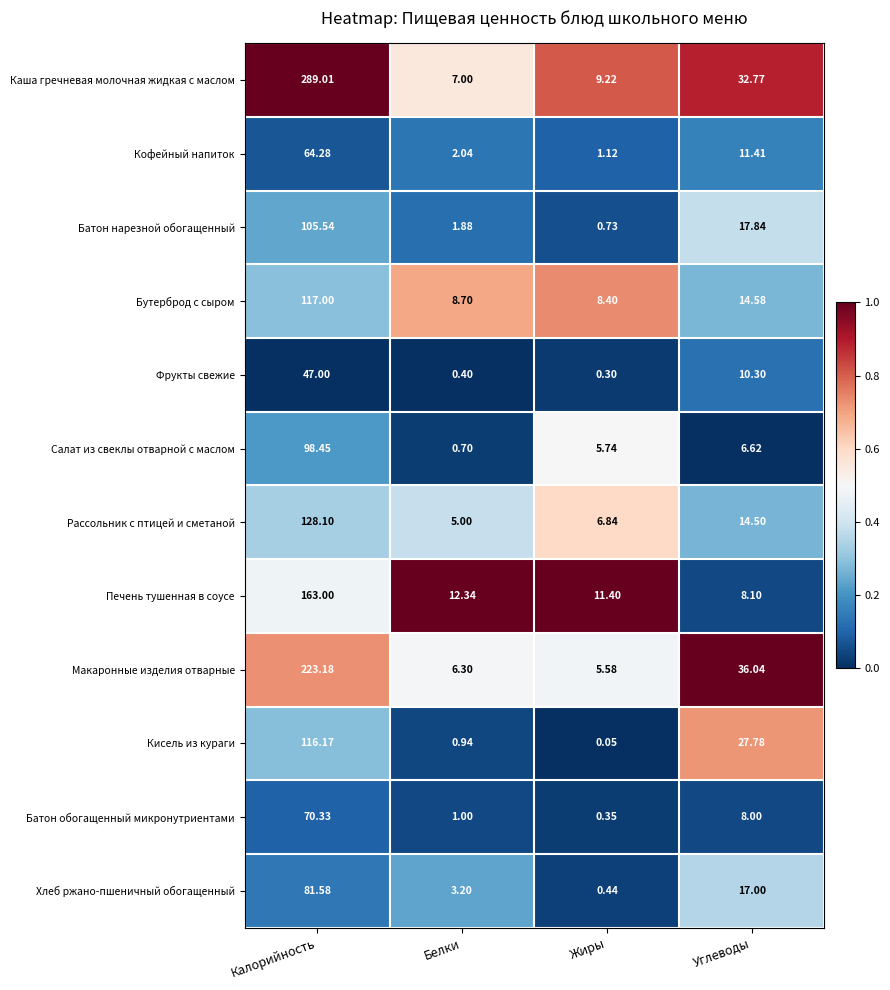

Is the value of Рассольник с птицей и сметаной at Калорийность greater than the value of Каша гречневая молочная жидкая с маслом at Калорийность?

No